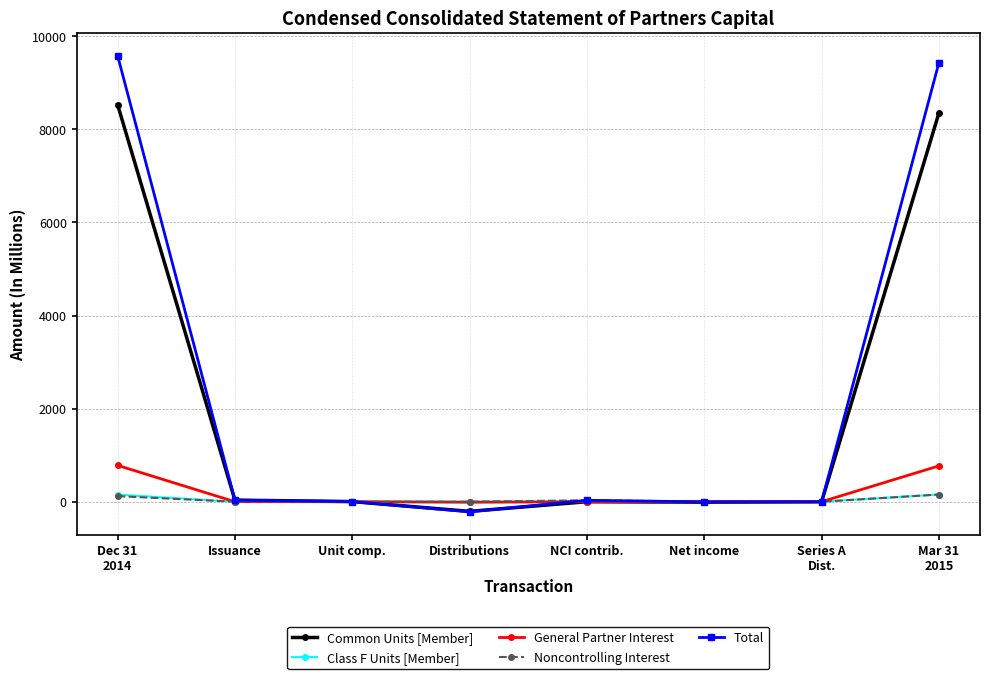

What position from the right is Distributions?

5